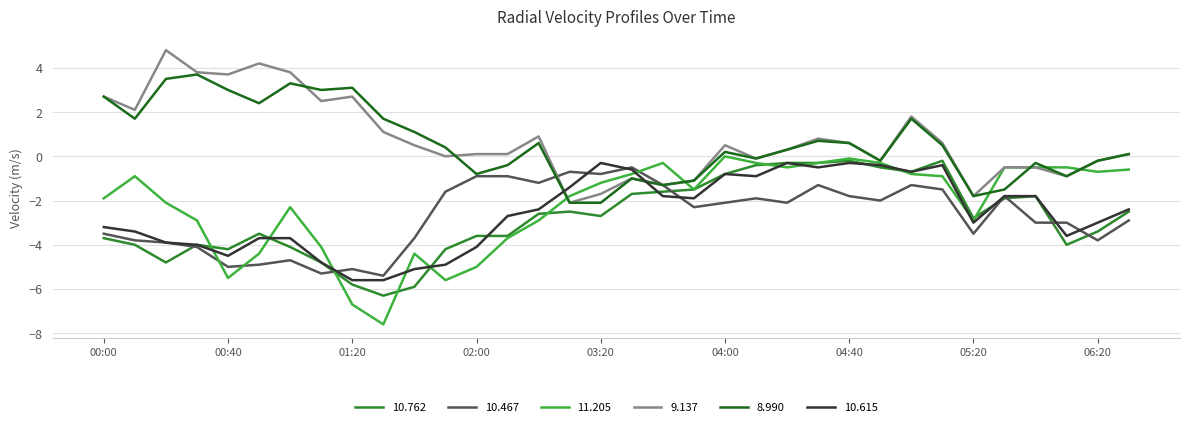

What is the lowest value of the 10.615 series?

-5.6